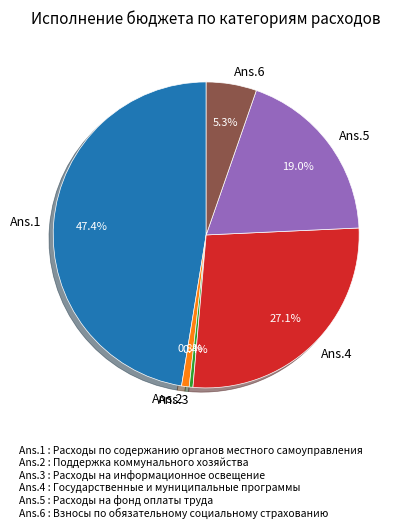

Does any single category account for the majority?

No